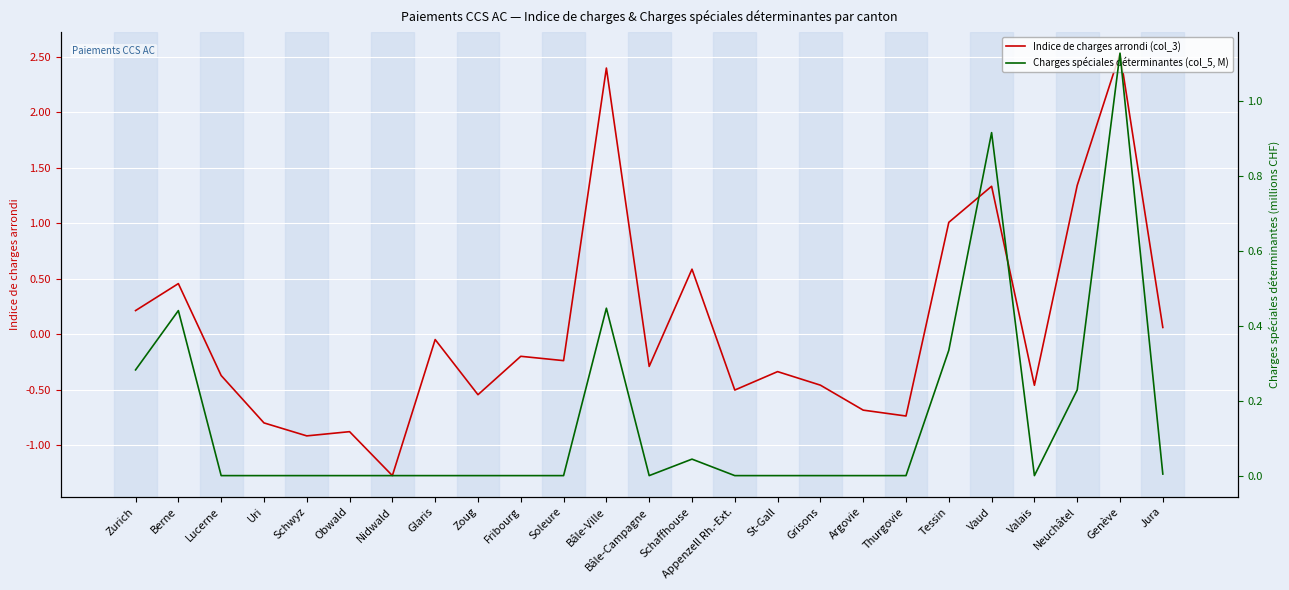

Reading left to right, transcribe all the data shown in this chart.

Indice de charges arrondi (col_3): Zurich=0.2	Berne=0.5	Lucerne=-0.4	Uri=-0.8	Schwyz=-0.9	Obwald=-0.9	Nidwald=-1.3	Glaris=-0.0	Zoug=-0.5	Fribourg=-0.2	Soleure=-0.2	Bâle-Ville=2.4	Bâle-Campagne=-0.3	Schaffhouse=0.6	Appenzell Rh.-Ext.=-0.5	St-Gall=-0.3	Grisons=-0.5	Argovie=-0.7	Thurgovie=-0.7	Tessin=1.0	Vaud=1.3	Valais=-0.5	Neuchâtel=1.3	Genève=2.5	Jura=0.1
Charges spéciales déterminantes (col_5, M): Zurich=0.3	Berne=0.4	Lucerne=0.0	Uri=0.0	Schwyz=0.0	Obwald=0.0	Nidwald=0.0	Glaris=0.0	Zoug=0.0	Fribourg=0.0	Soleure=0.0	Bâle-Ville=0.4	Bâle-Campagne=0.0	Schaffhouse=0.0	Appenzell Rh.-Ext.=0.0	St-Gall=0.0	Grisons=0.0	Argovie=0.0	Thurgovie=0.0	Tessin=0.3	Vaud=0.9	Valais=0.0	Neuchâtel=0.2	Genève=1.1	Jura=0.0